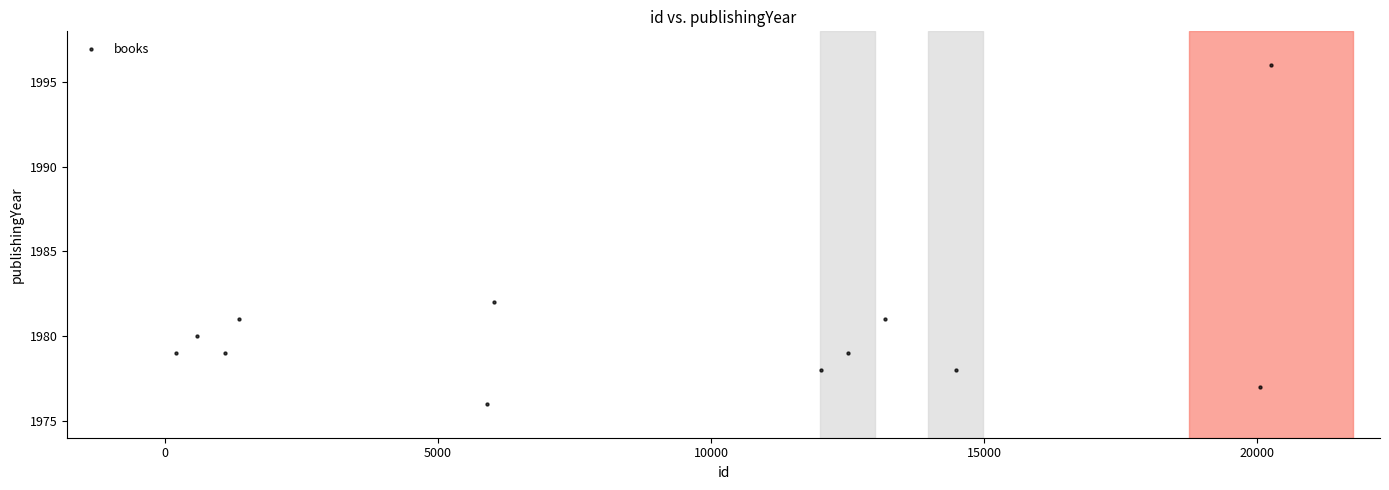

What Y value in the scatter plot is closest to 1986?

1982